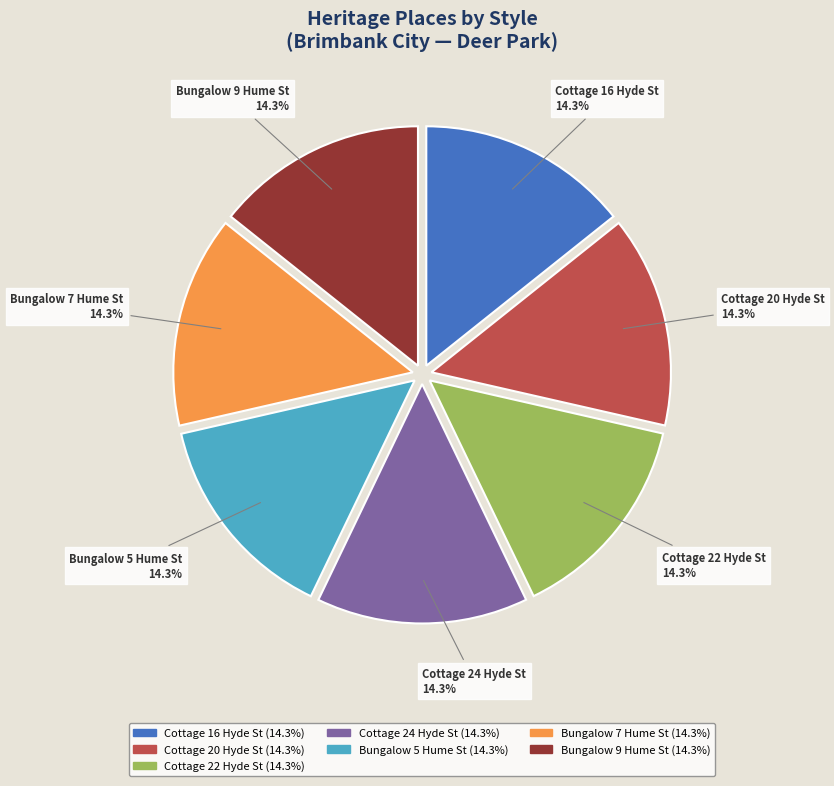

Does Cottage 22 Hyde St account for over 50% of the chart?

No